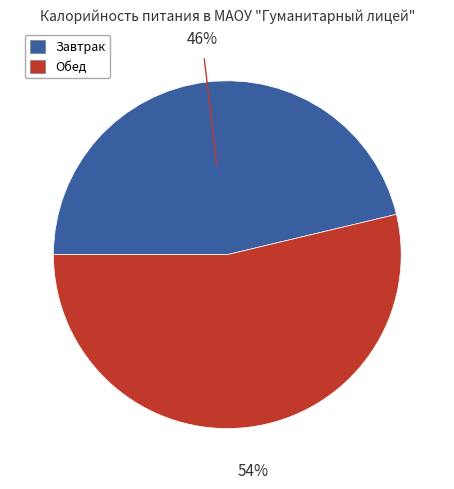

Which category accounts for the majority?

Обед